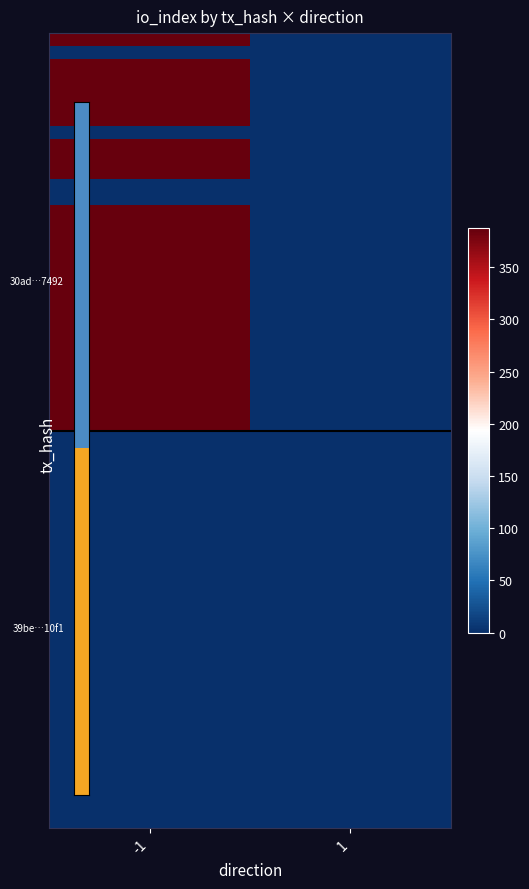

At how many categories does at least one series exceed 39?

1